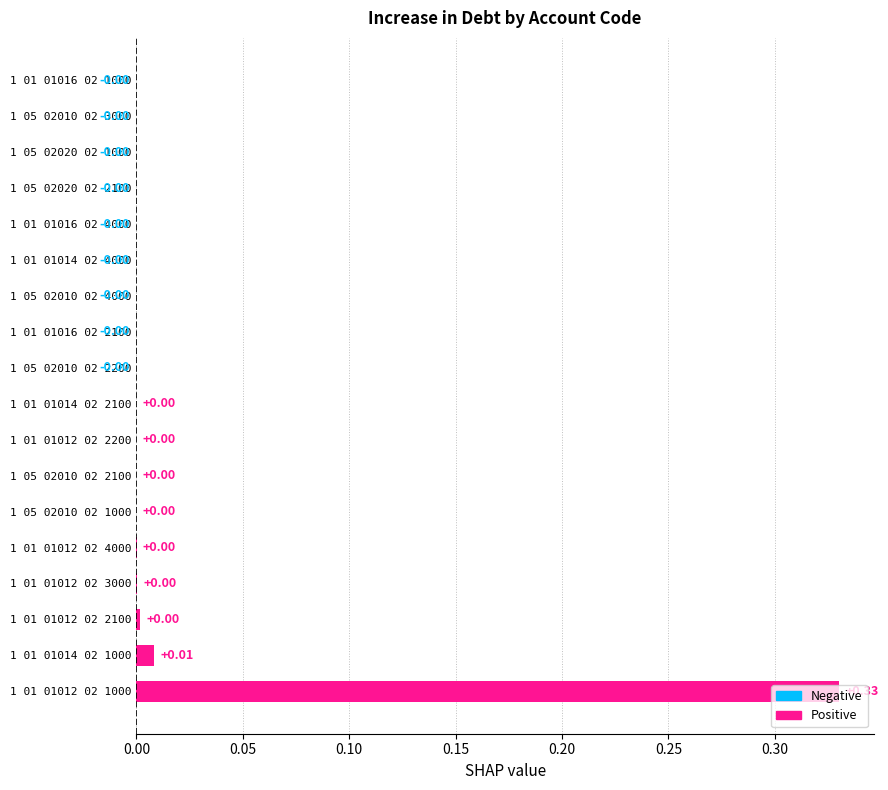

How many positive values are there?

9